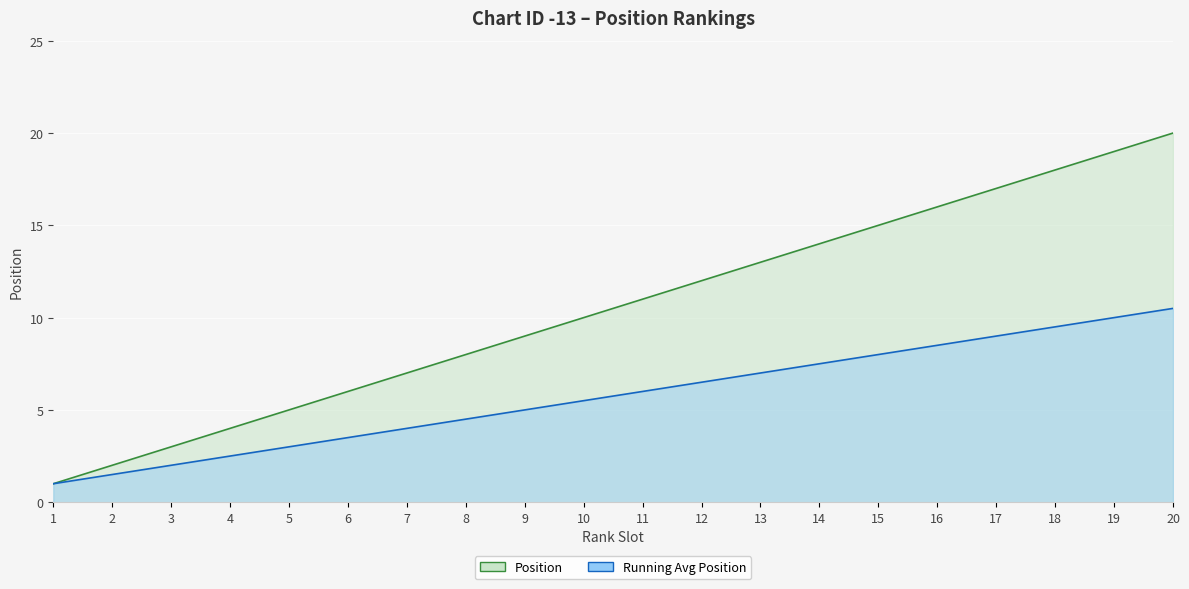

How many data points does each series have?

20